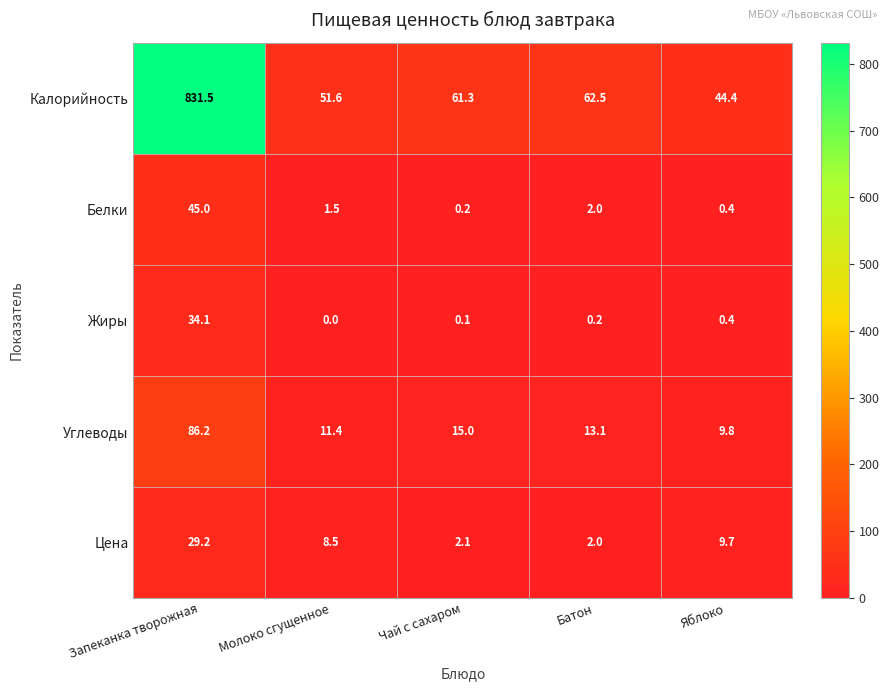

What is the total value across all series at Яблоко?

64.7